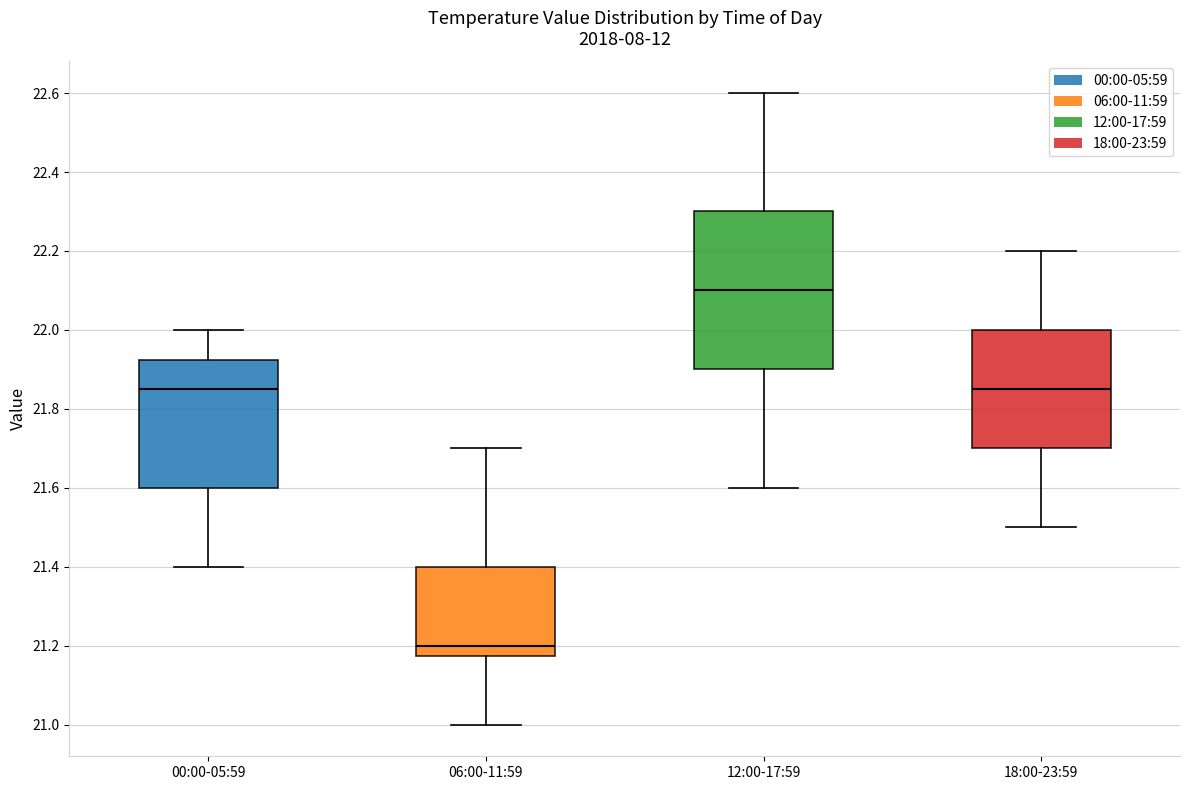

Reading left to right, transcribe this box plot: for each box, give where its median line is, the range the box spans, and where its two whiskers end, as read against the y-axis. The values are not printed on the chart, so give them approximately, as read against the axis.

00:00-05:59: median 21.86, box 21.60 to 21.92, whiskers 21.40 to 22.00
06:00-11:59: median 21.20, box 21.18 to 21.40, whiskers 21.00 to 21.70
12:00-17:59: median 22.10, box 21.90 to 22.30, whiskers 21.60 to 22.60
18:00-23:59: median 21.86, box 21.70 to 22.00, whiskers 21.50 to 22.20